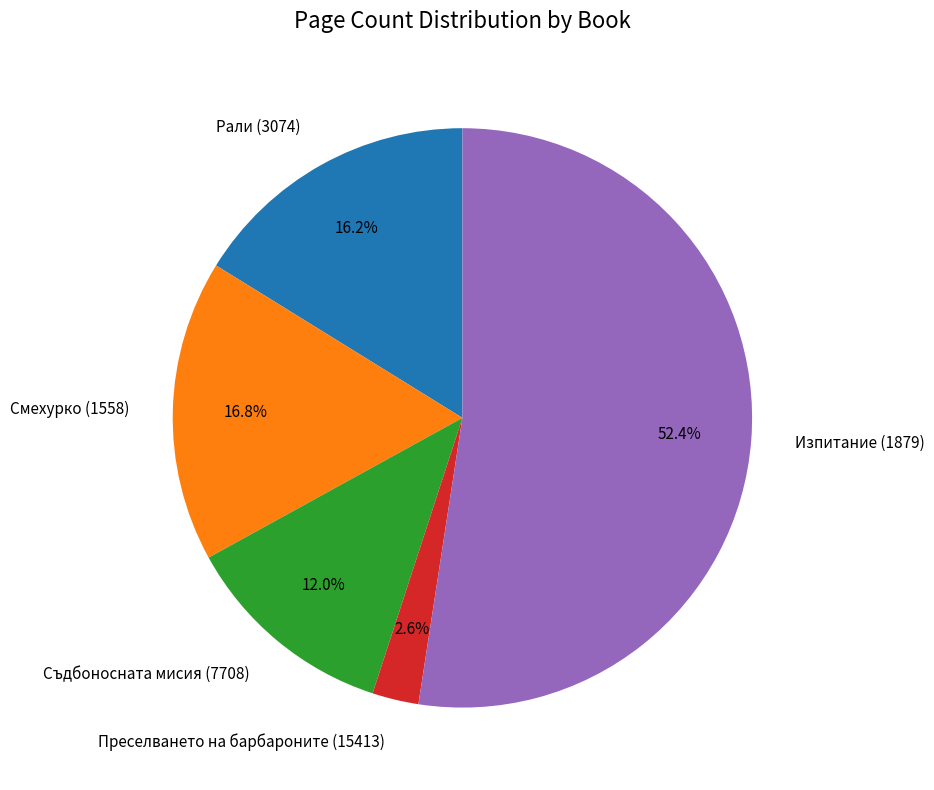

How much of the chart is everything except Съдбоносната мисия (7708)?

88.0%